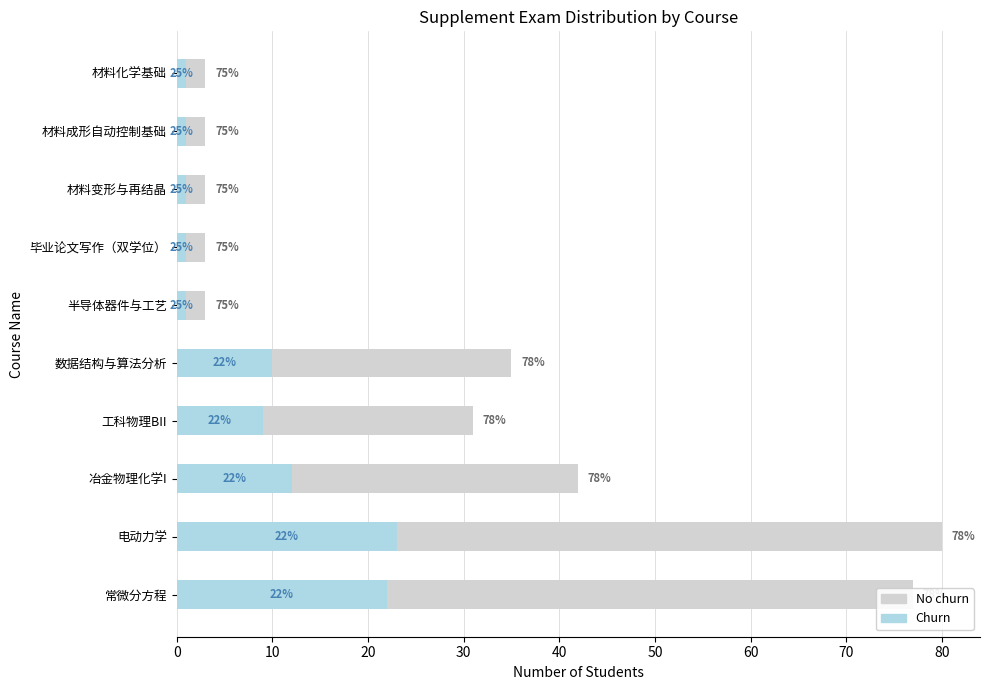

Is it true that Churn equals 12 at 工科物理BII?

False